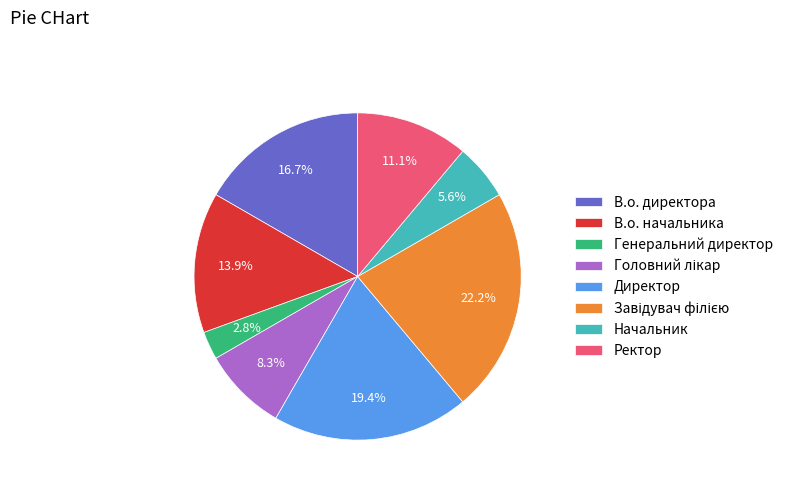

Between Генеральний директор and Начальник, which is larger?

Начальник